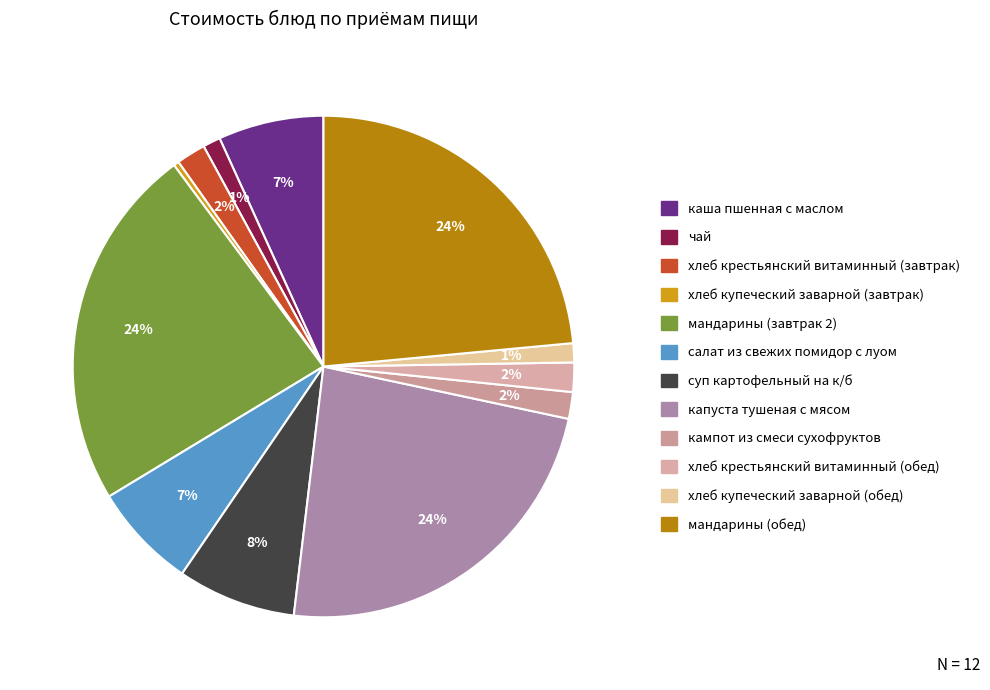

Count the number of slices in the pie.

12